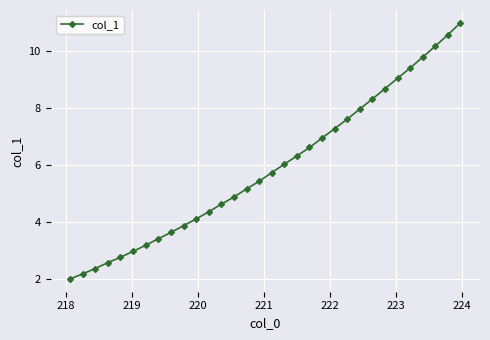

What is the value of the 6th point from the left?

3.0